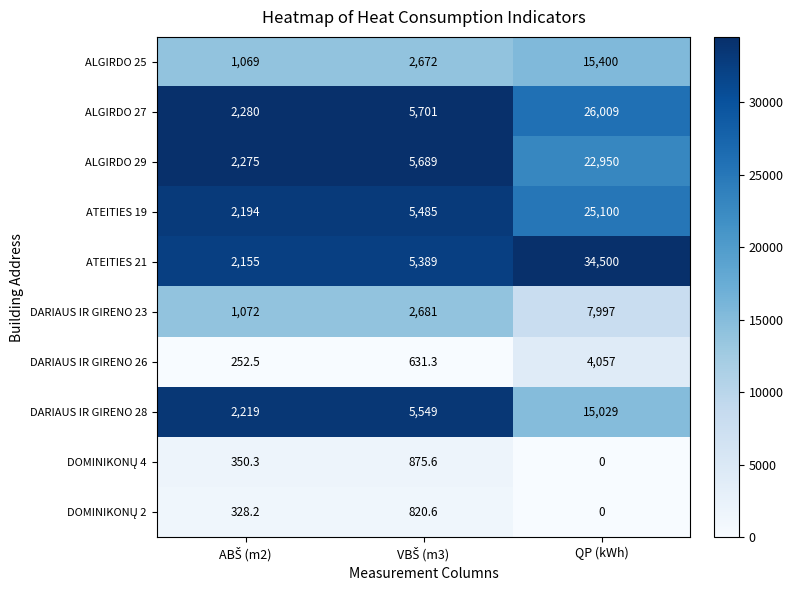

At how many categories does at least one series exceed 0?

3